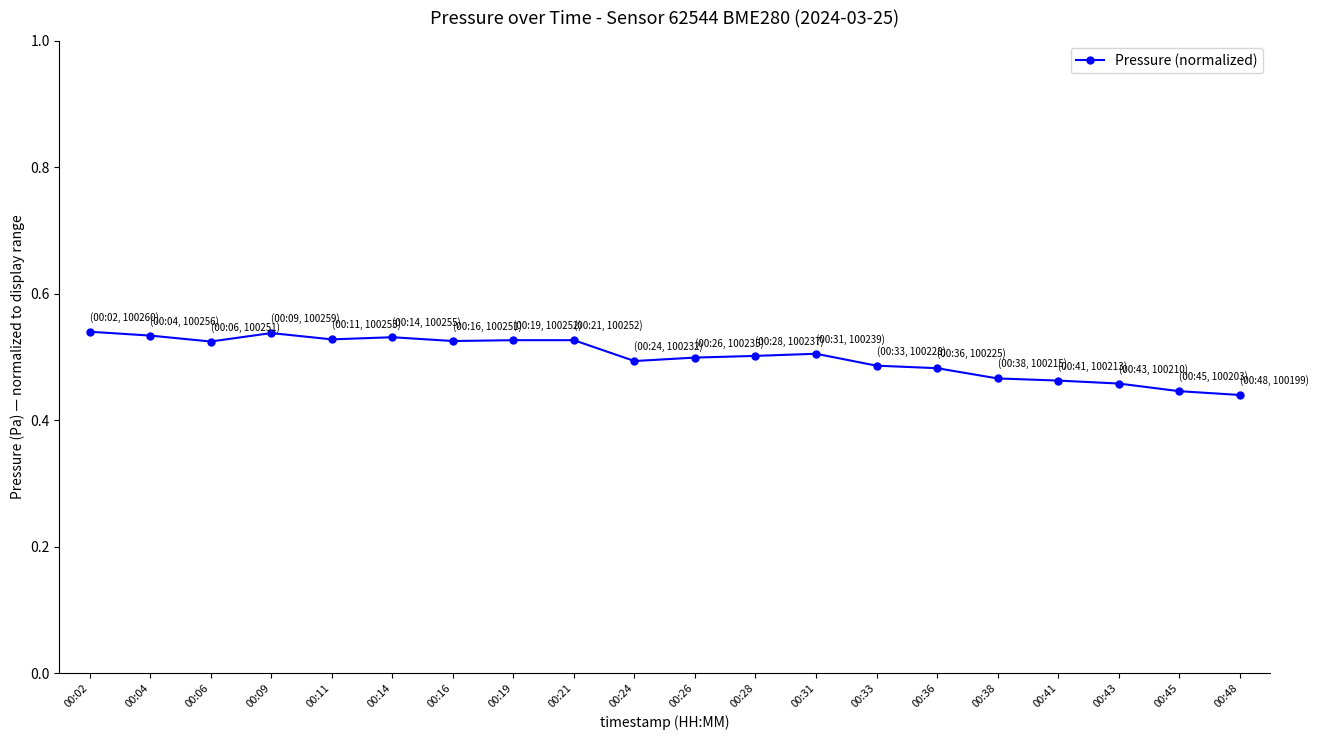

The chart shows a value of 0.1 at 00:43. True or false?

False